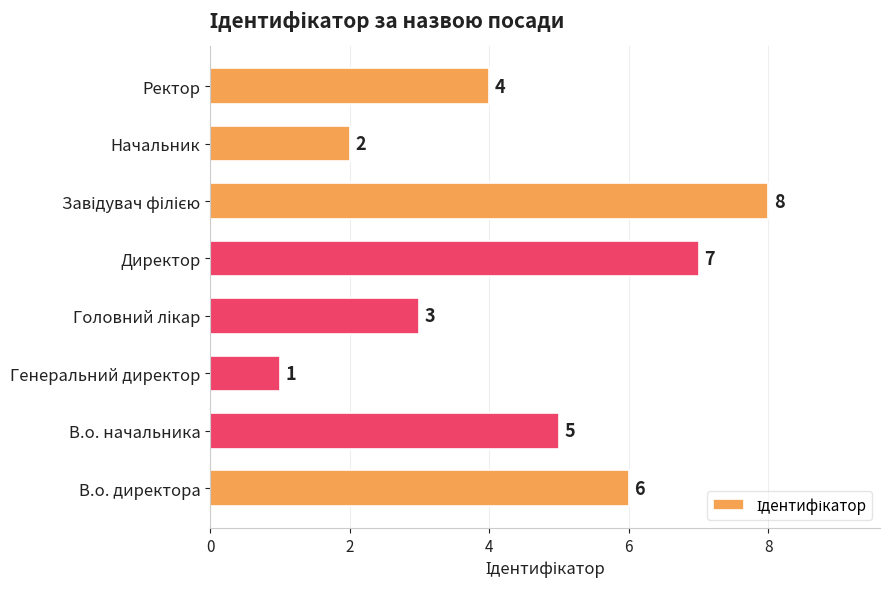

Count the values in the range 3 to 7.

5